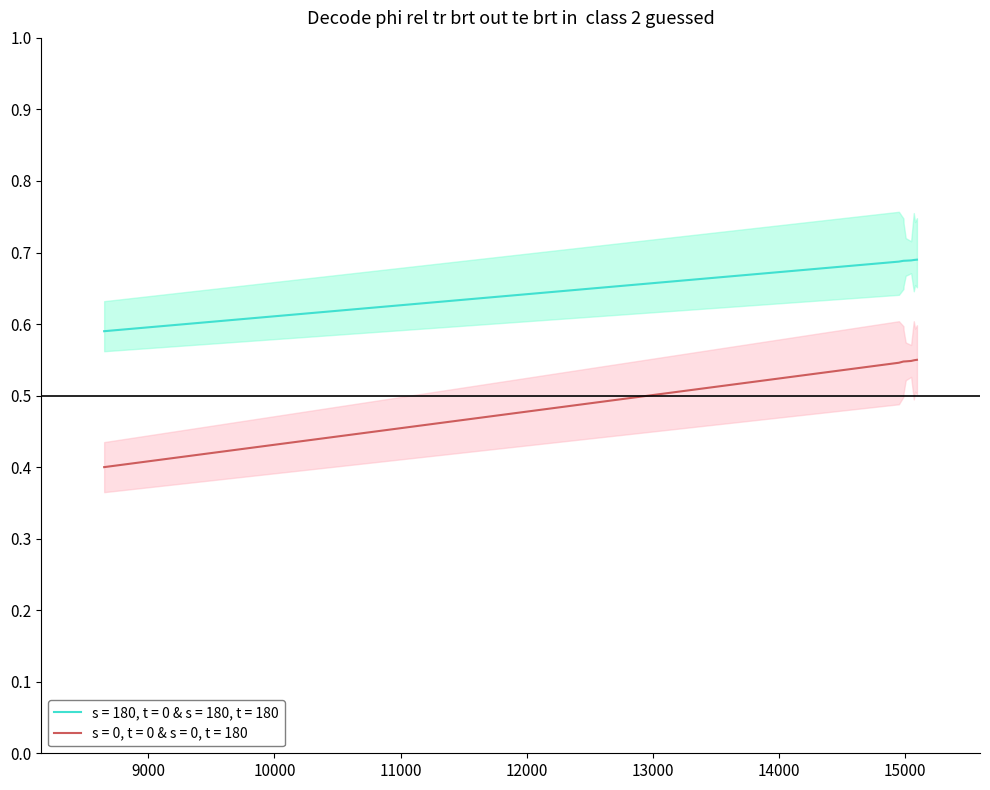

True or false: s = 180, t = 0 & s = 180, t = 180 and s = 0, t = 0 & s = 0, t = 180 intersect in this chart.

False